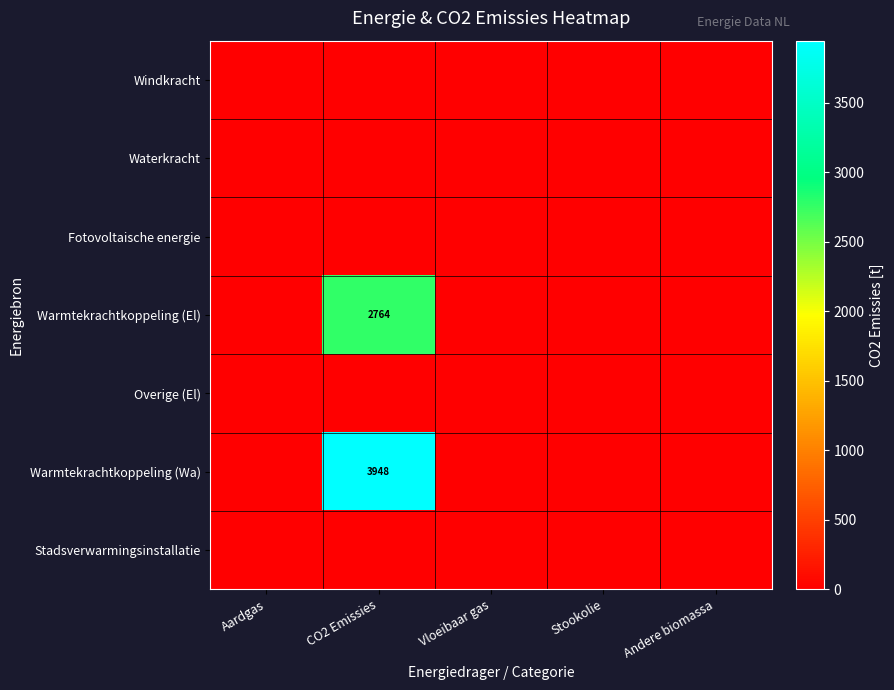

At how many categories does at least one series exceed 1965?

1